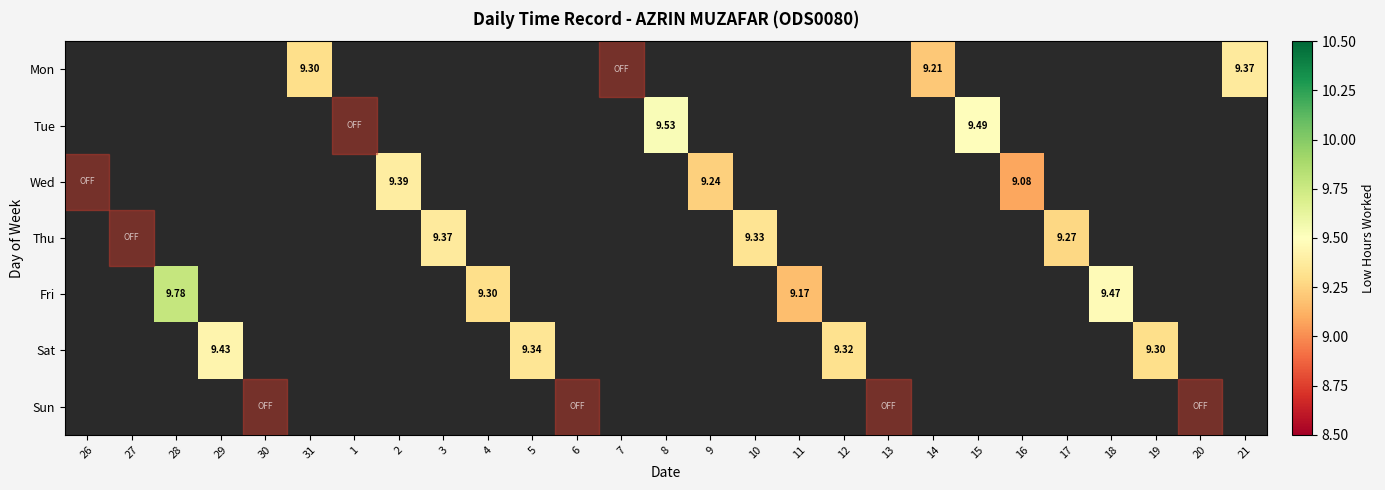

List the labels in order of Sun value, smallest first.

26, 27, 28, 29, 30, 31, 1, 2, 3, 4, 5, 6, 7, 8, 9, 10, 11, 12, 13, 14, 15, 16, 17, 18, 19, 20, 21